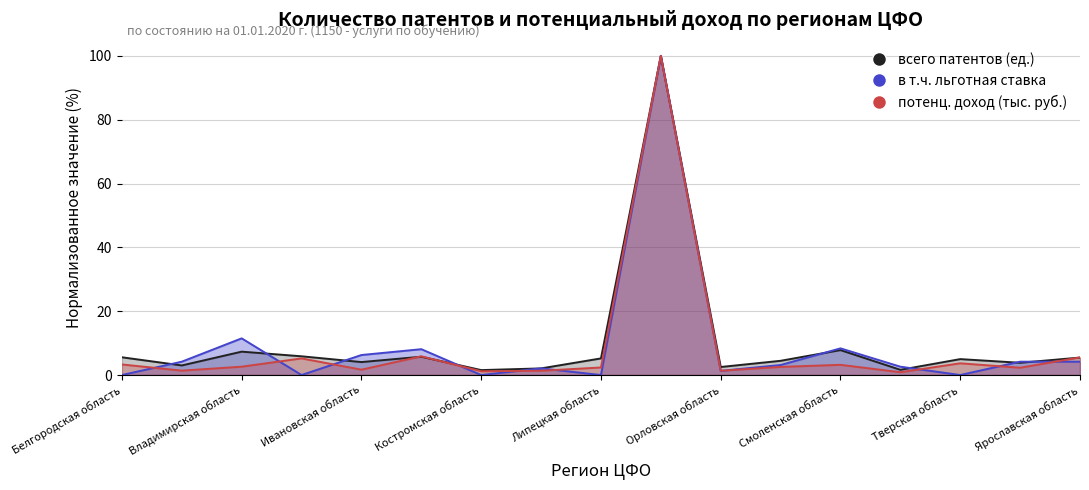

What is the sum of all в т.ч. льготная ставка values?

155.9